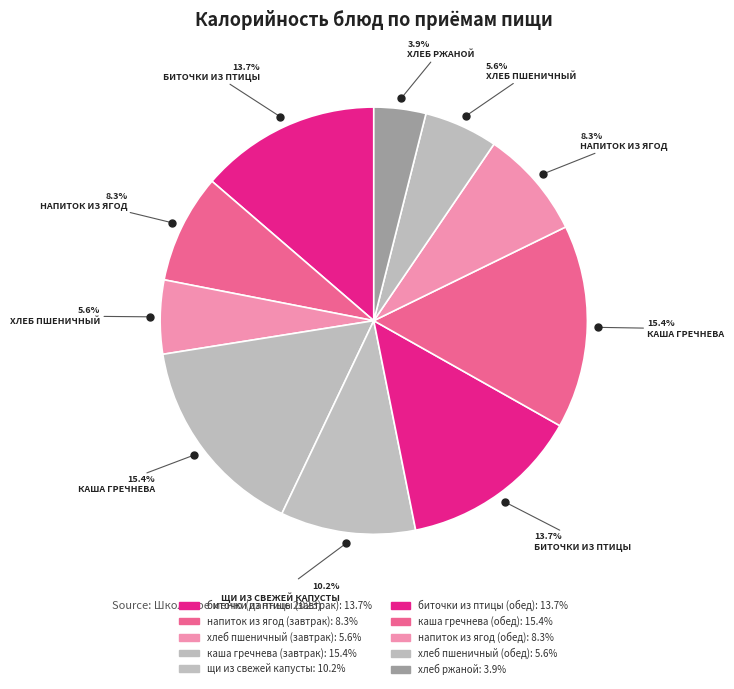

To the nearest percent, what is the average slice percentage?

10%